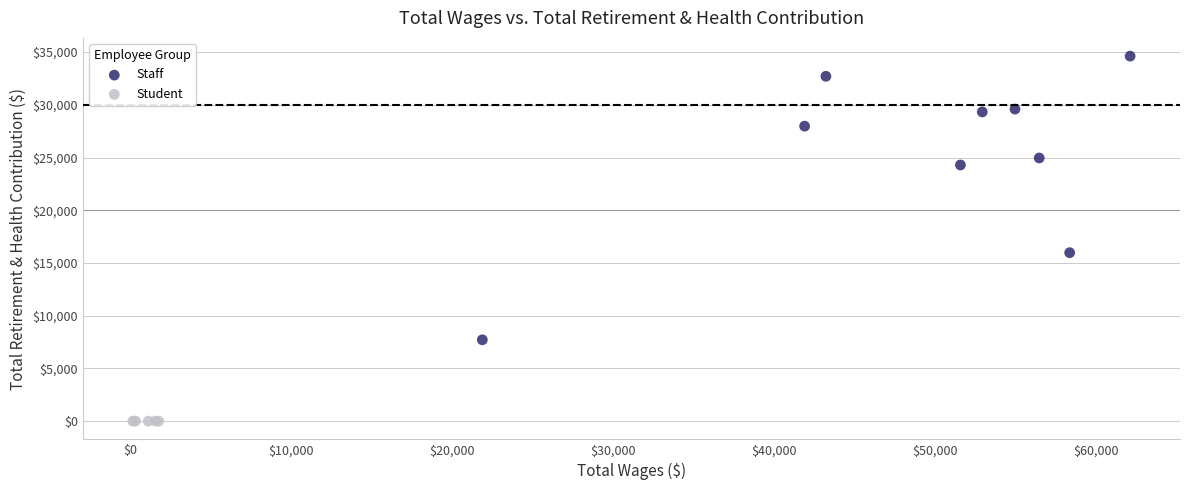

Which series contains the highest Y value?

Staff